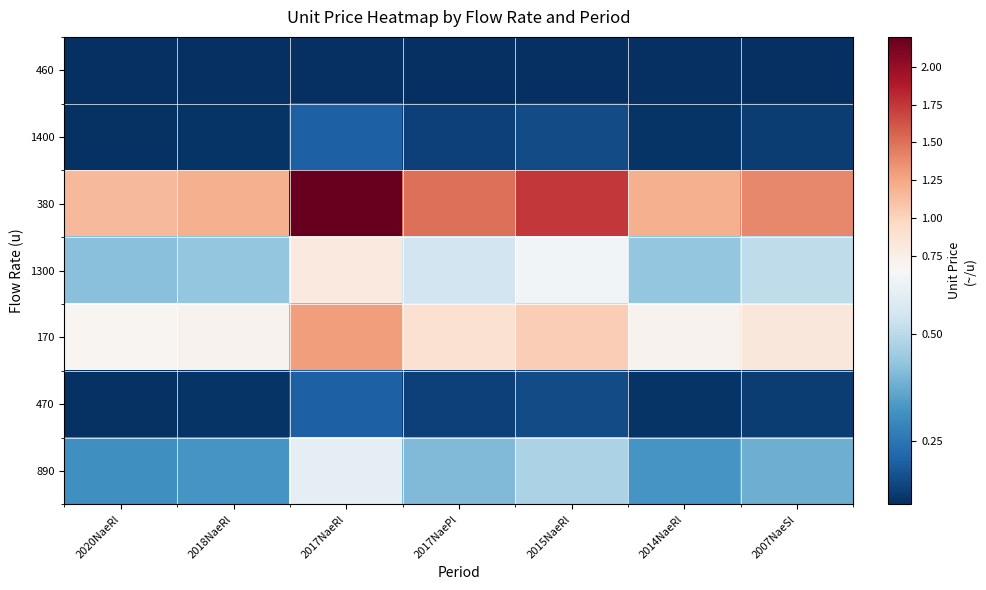

At how many categories does at least one series exceed 1?

7